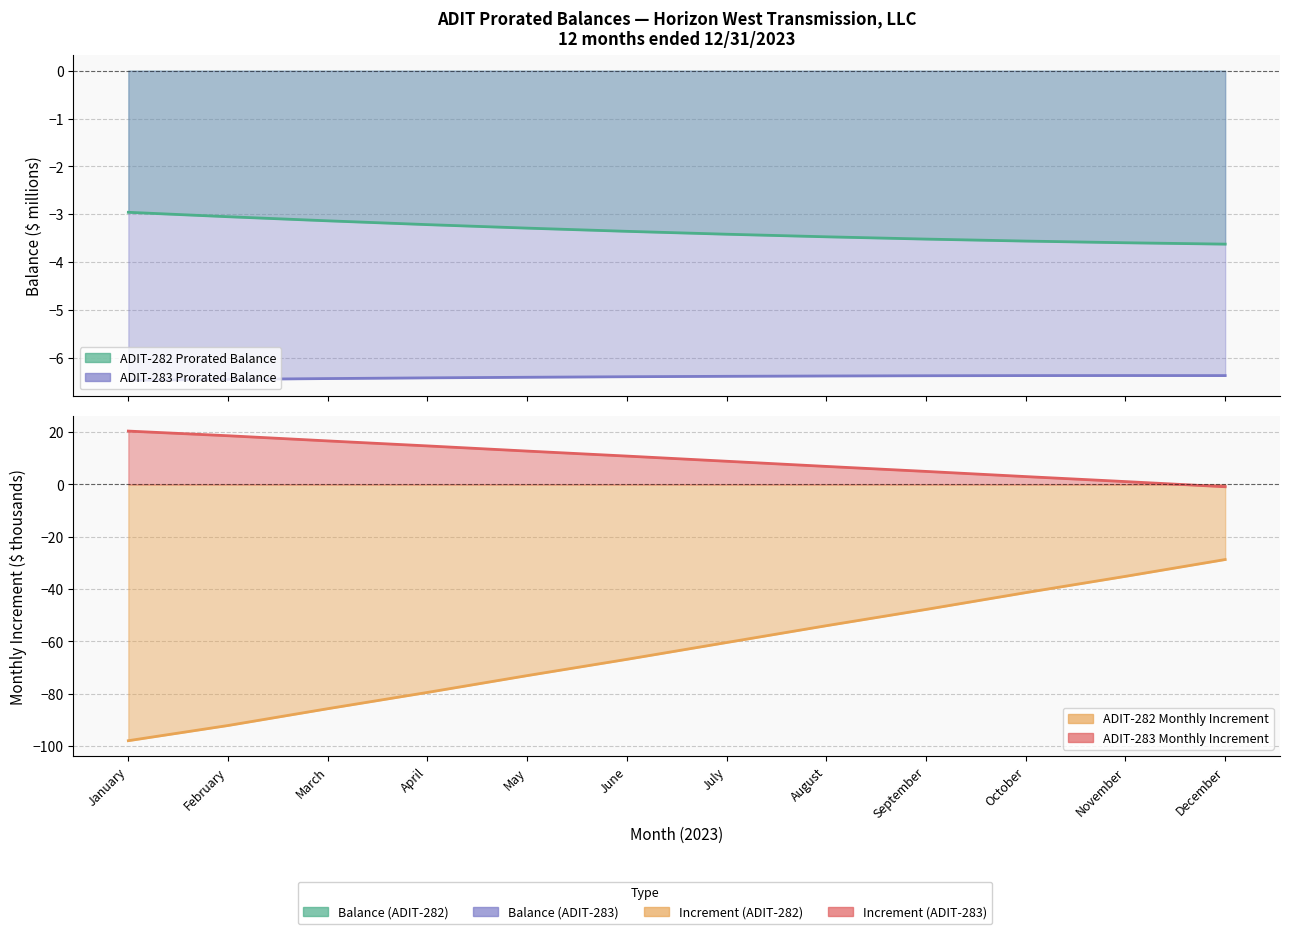

Count the number of data series in this chart.

4